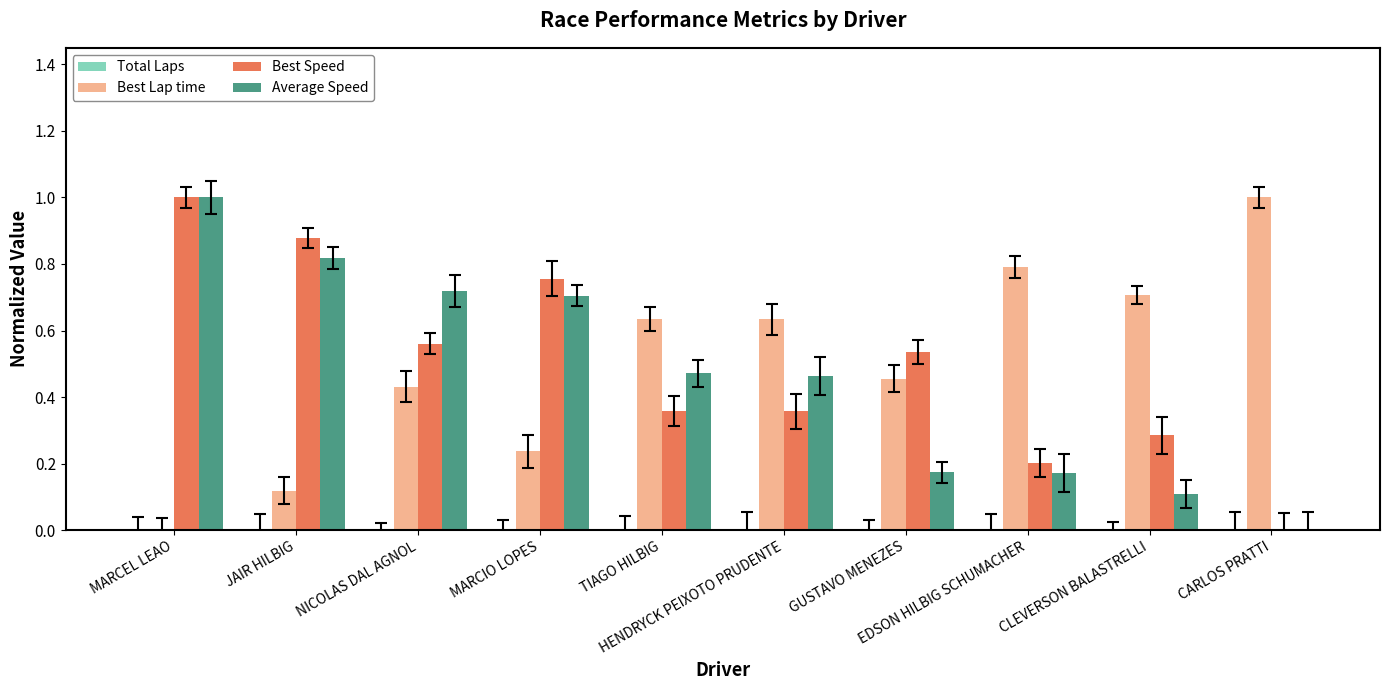

What is the total value across all series at MARCEL LEAO?

2.0